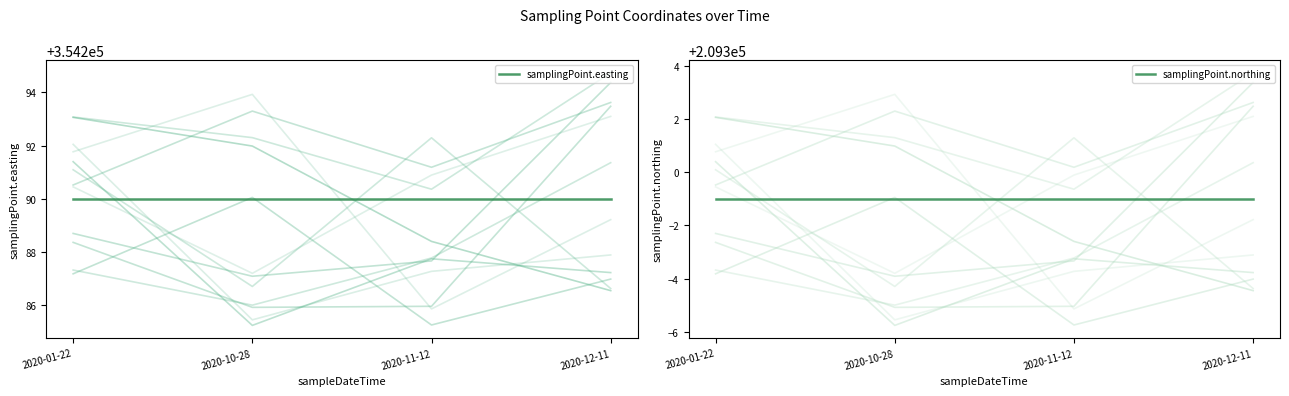

Count the number of data series in this chart.

2